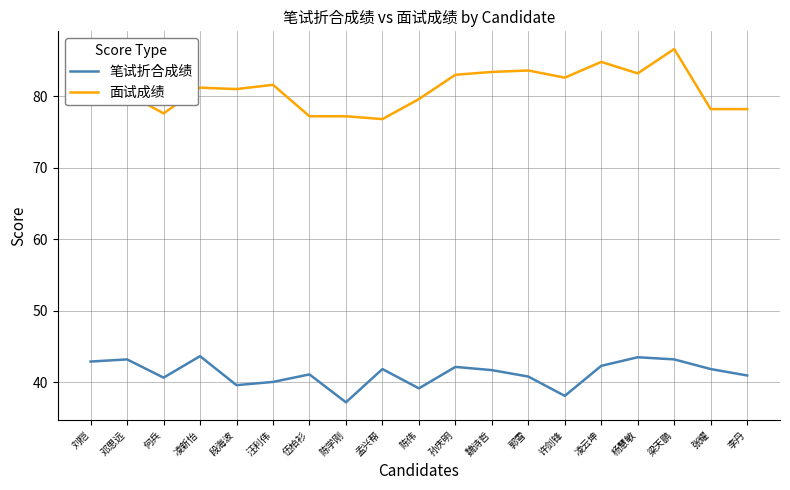

Which category has the highest value in the 面试成绩 series?

梁天鹏